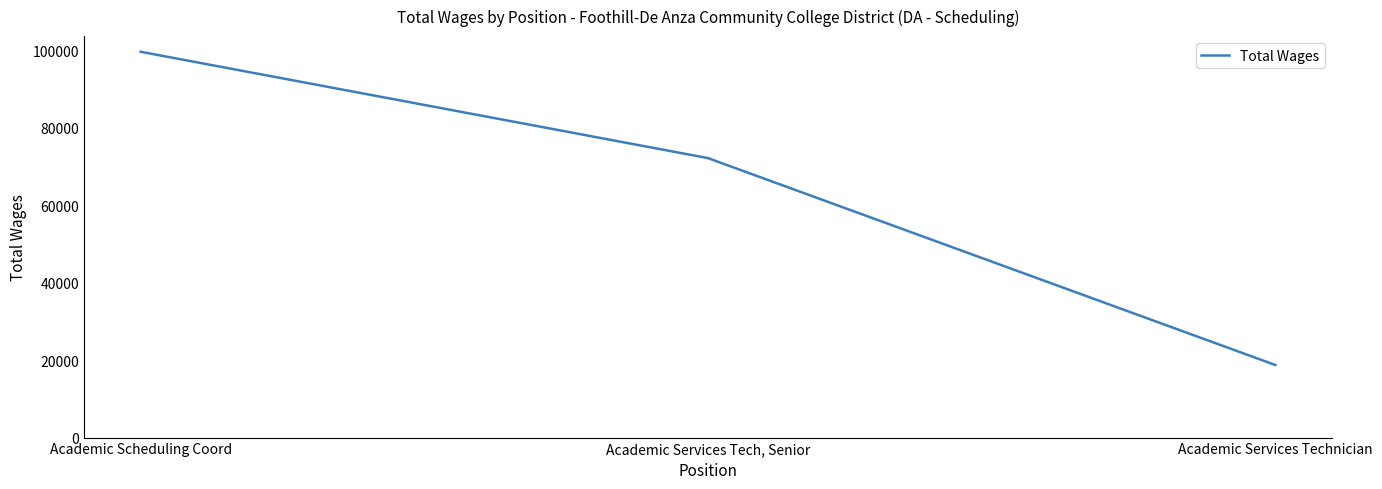

What is the difference between the maximum and second lowest values?

27454